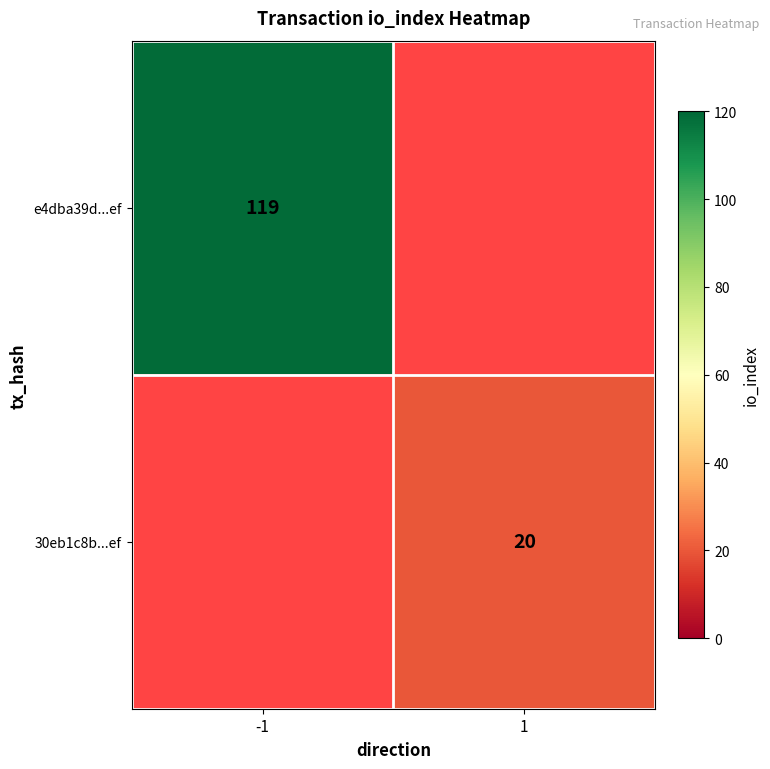

Is it true that e4dba39d...ef equals 119 at -1?

True